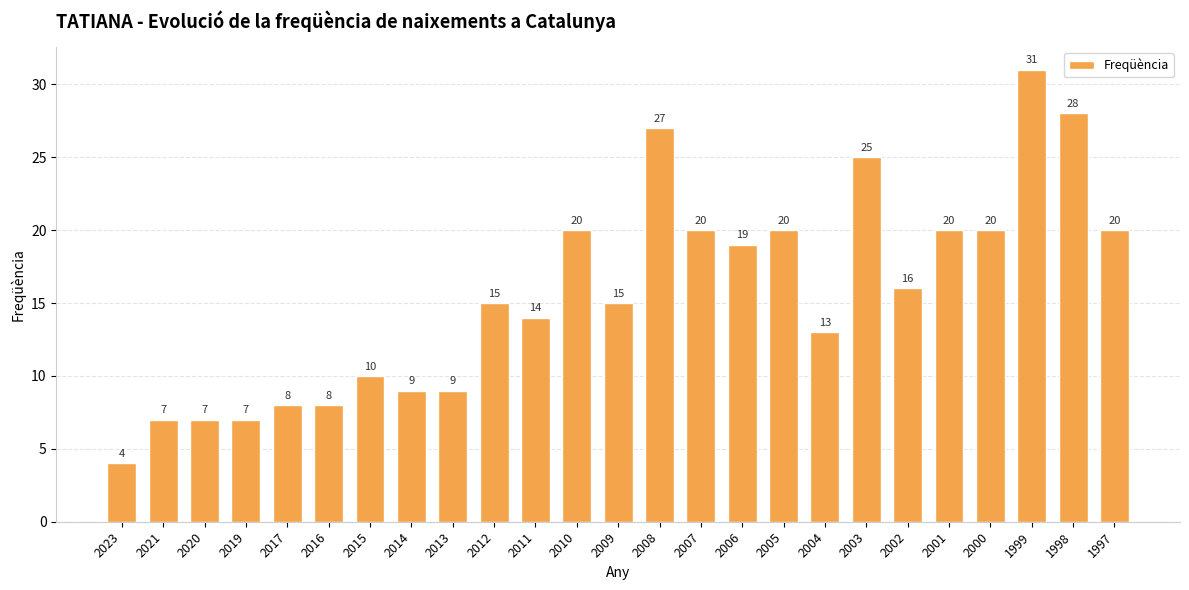

What is the average value?

16